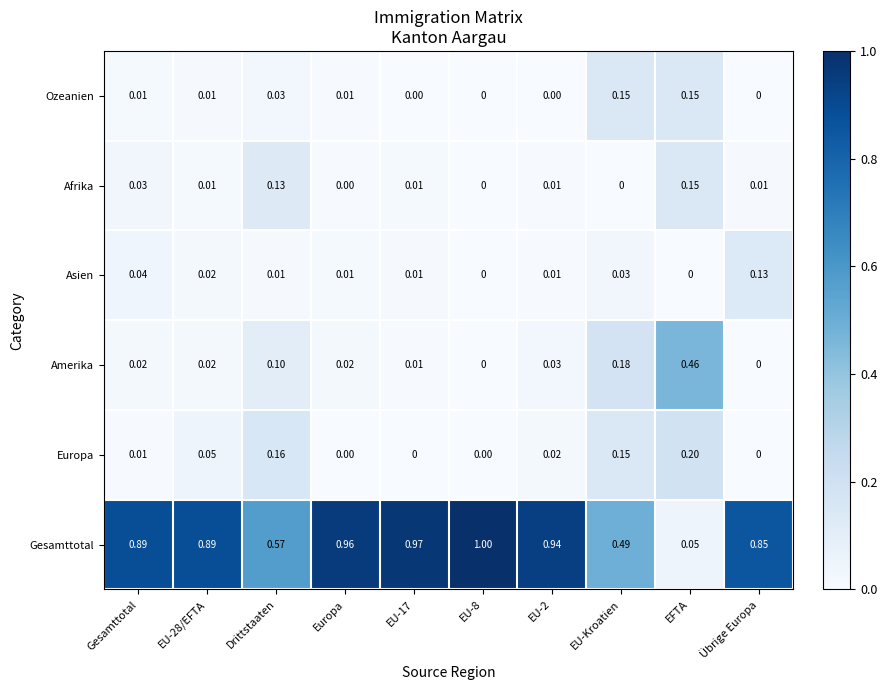

At which label is Gesamttotal closest to 0?

EFTA